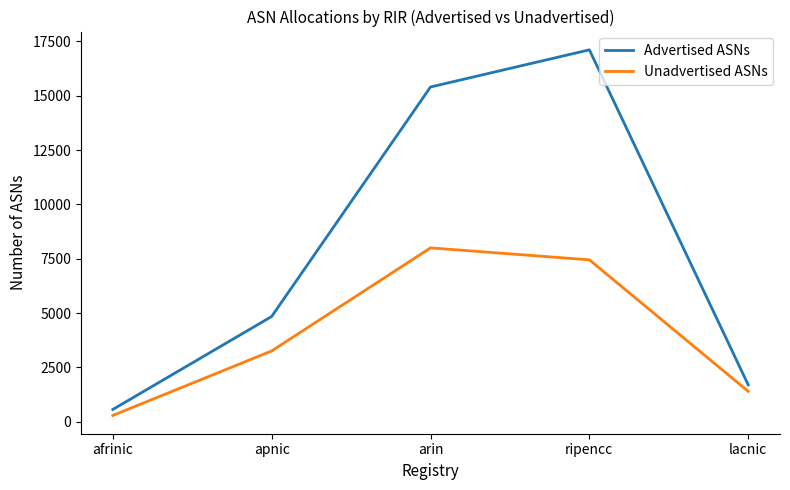

Which series has the largest total across all categories?

Advertised ASNs